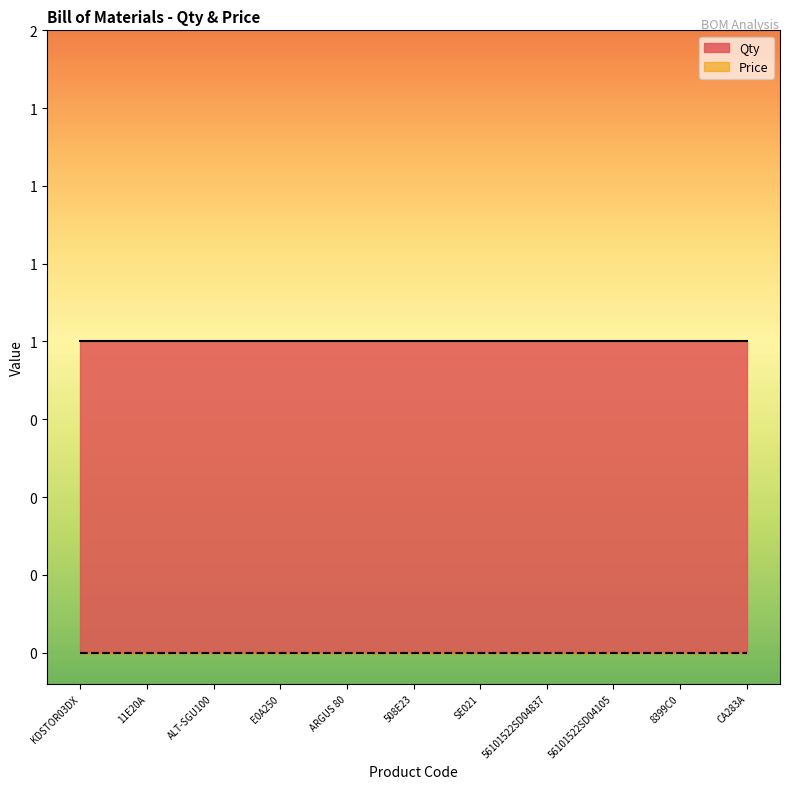

What is the maximum value for Qty?

1